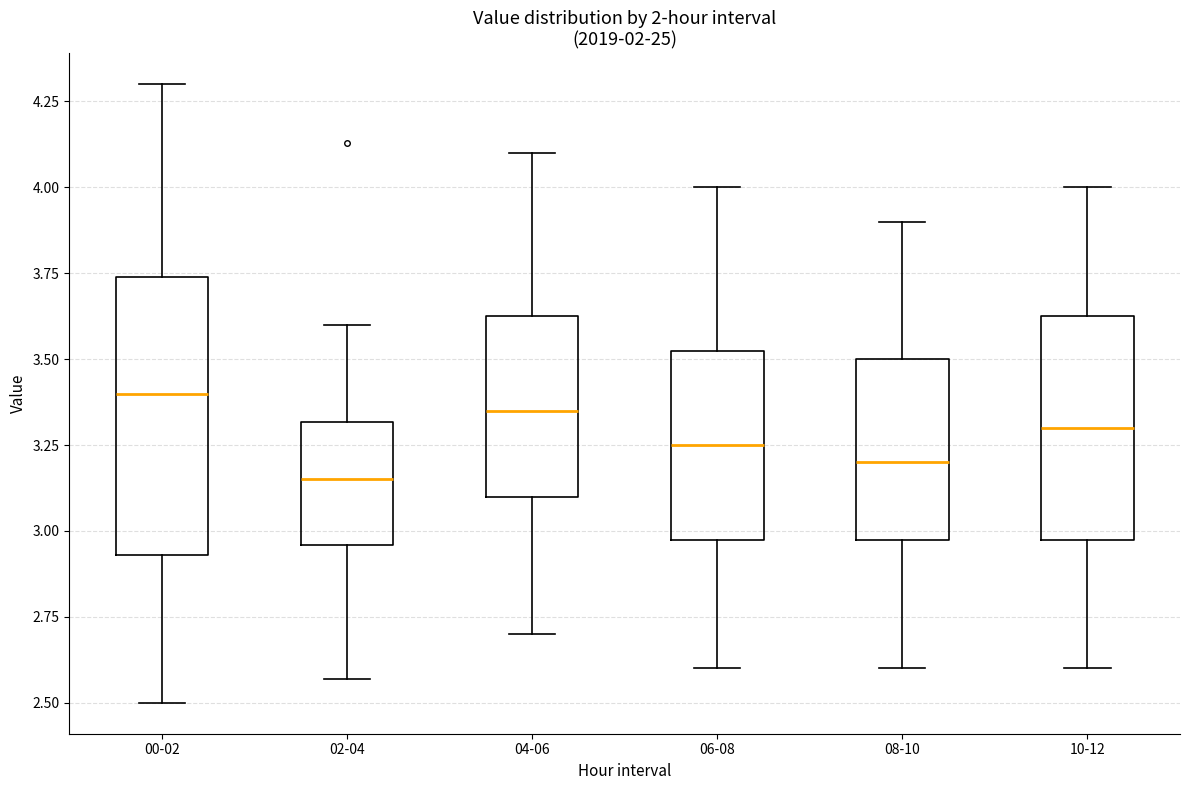

Reading left to right, read every box against the y-axis: the position of its median line, the range the box covers, and the ends of its whiskers. The values are not printed on the chart, so give them approximately, as read against the axis.

00-02: median 3.40, box 2.95 to 3.75, whiskers 2.50 to 4.30
02-04: median 3.15, box 2.95 to 3.30, whiskers 2.55 to 3.60
04-06: median 3.35, box 3.10 to 3.65, whiskers 2.70 to 4.10
06-08: median 3.25, box 3.00 to 3.55, whiskers 2.60 to 4.00
08-10: median 3.20, box 3.00 to 3.50, whiskers 2.60 to 3.90
10-12: median 3.30, box 3.00 to 3.65, whiskers 2.60 to 4.00